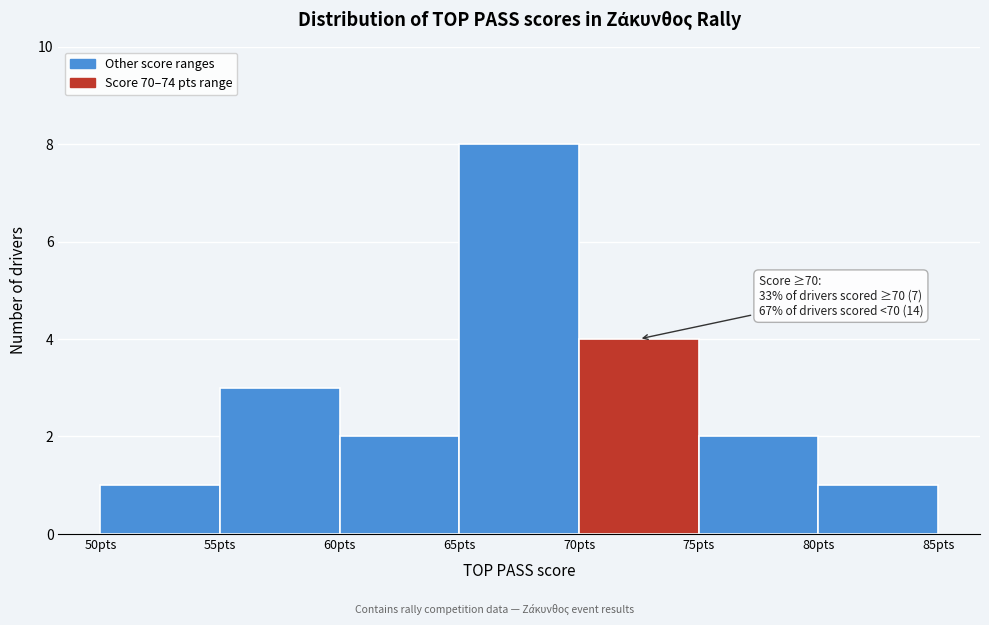

Over which range of the x-axis is the bar tallest?

65 to 70